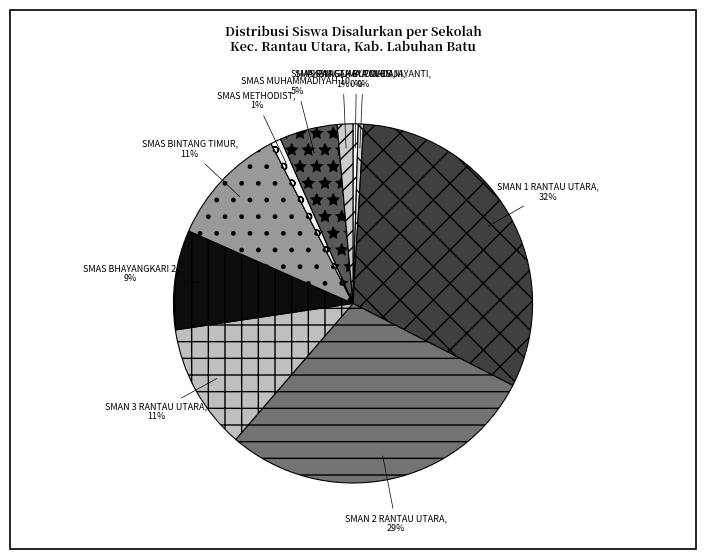

Between SMAS BHAYANGKARI 2 and SMAN 1 RANTAU UTARA, which is larger?

SMAN 1 RANTAU UTARA